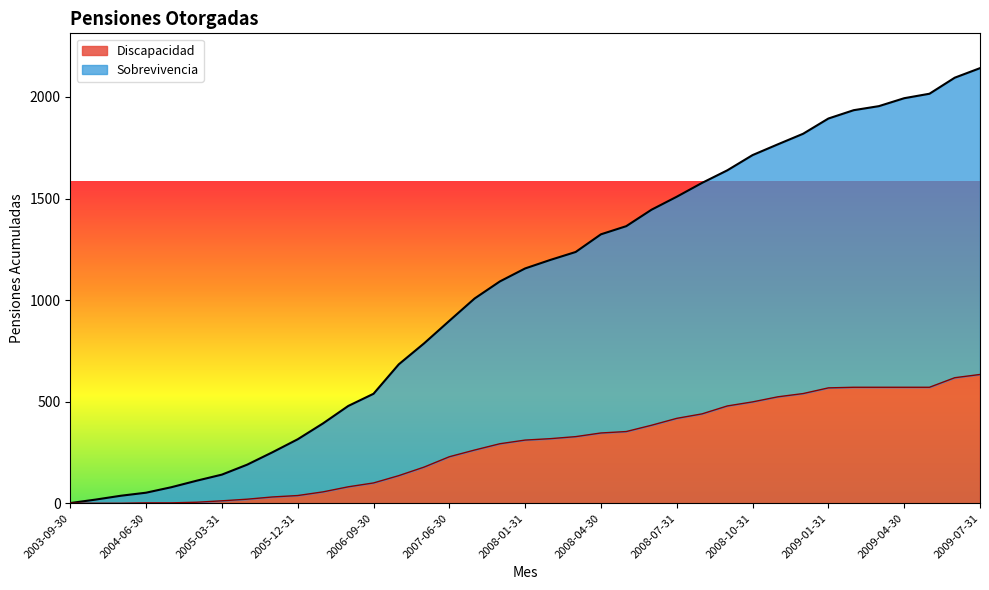

What is the label of the 29th point from the right?

2005-09-30